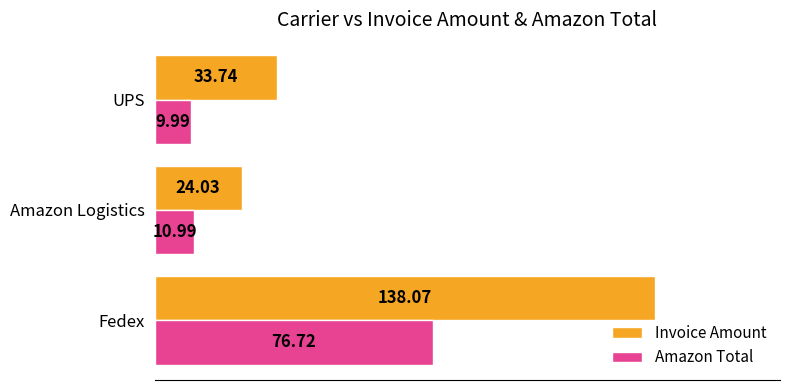

Rank the series at Fedex from lowest to highest value.

Amazon Total, Invoice Amount